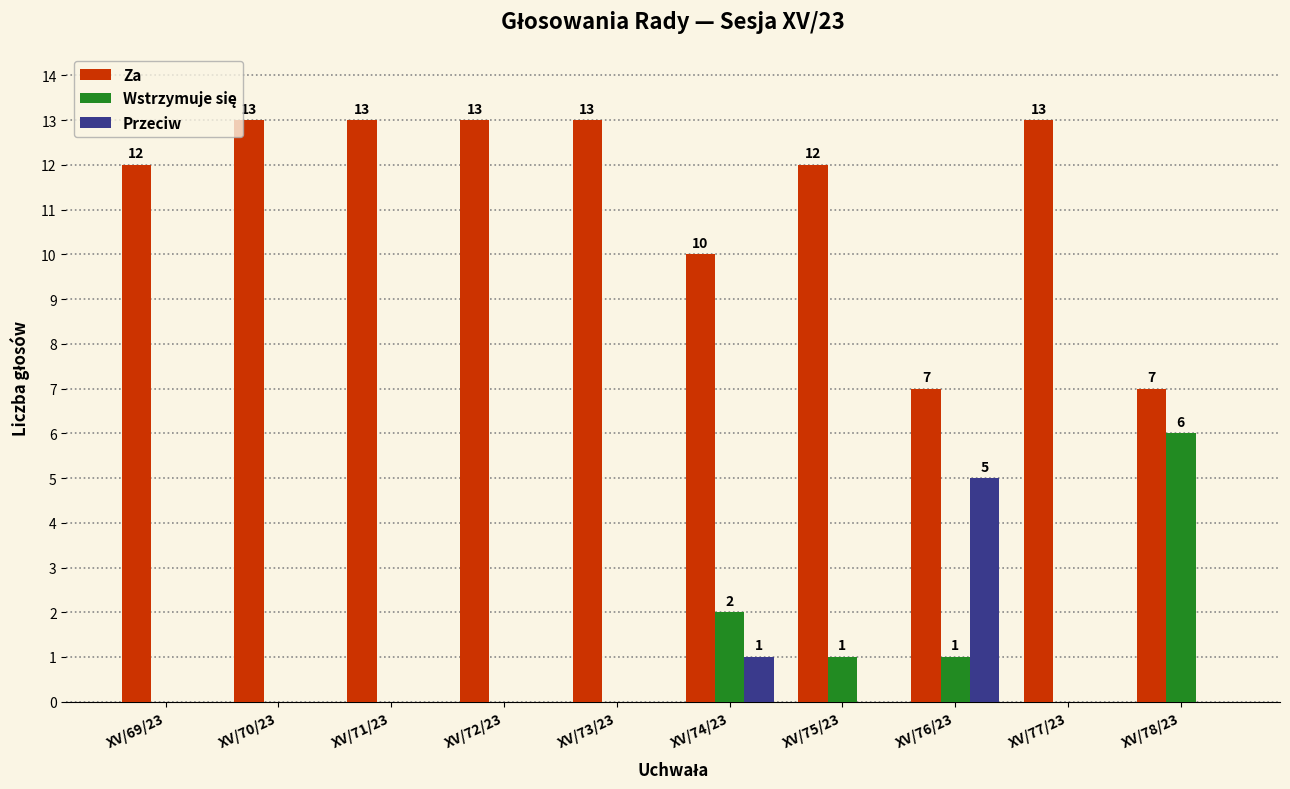

Which series changed the most between XV/74/23 and XV/77/23?

Za